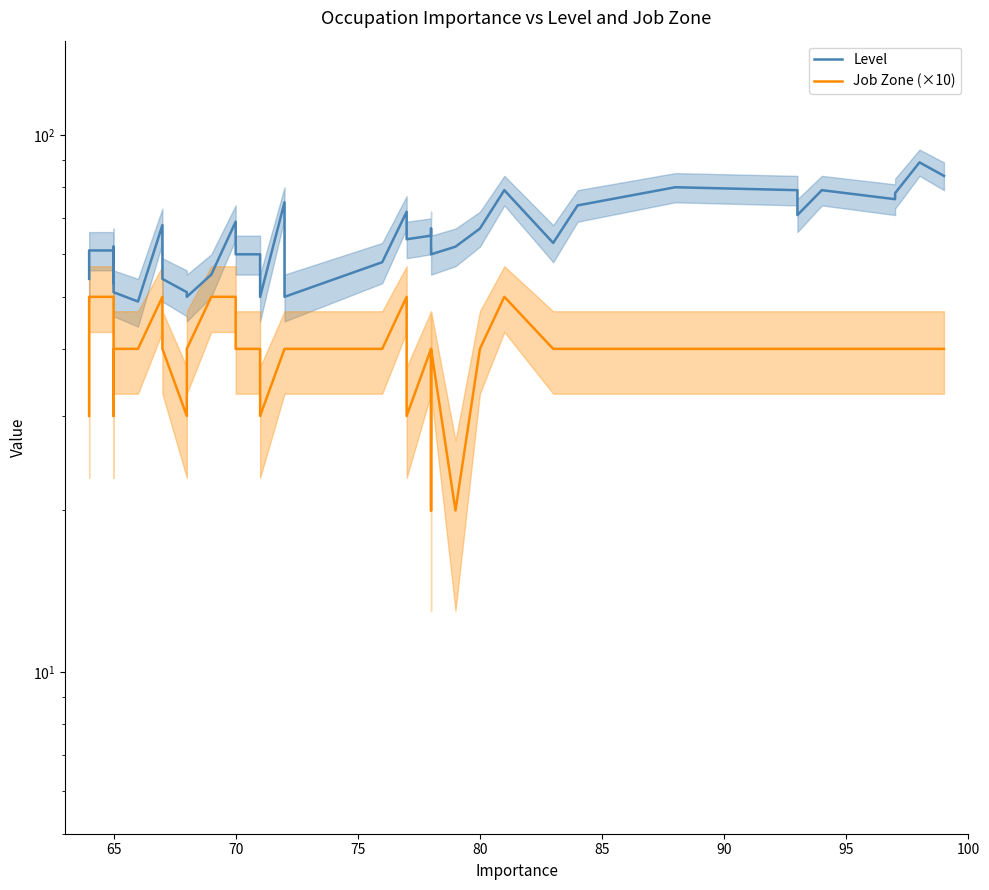

True or false: Level and Job Zone (×10) intersect in this chart.

False